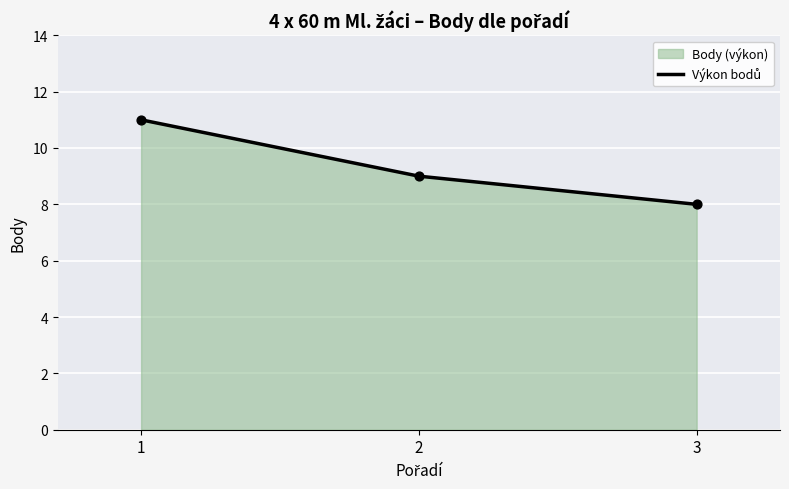

Between 1 and 3, which is larger?

1